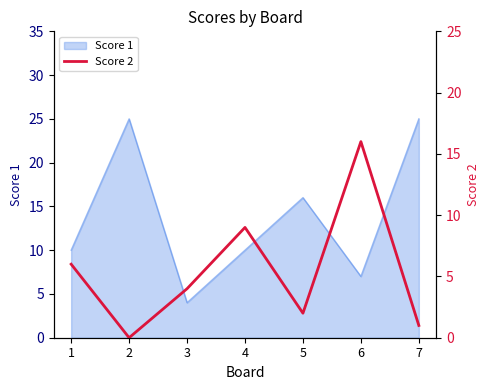

Where is Score 1 nearest to the value 14?

5